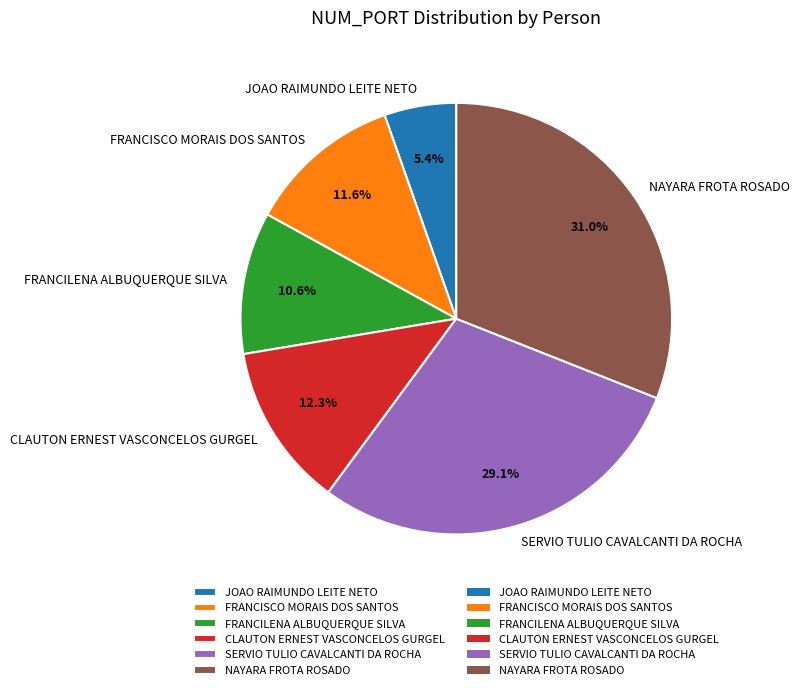

What percentage is the FRANCILENA ALBUQUERQUE SILVA slice, to the nearest percent?

11%